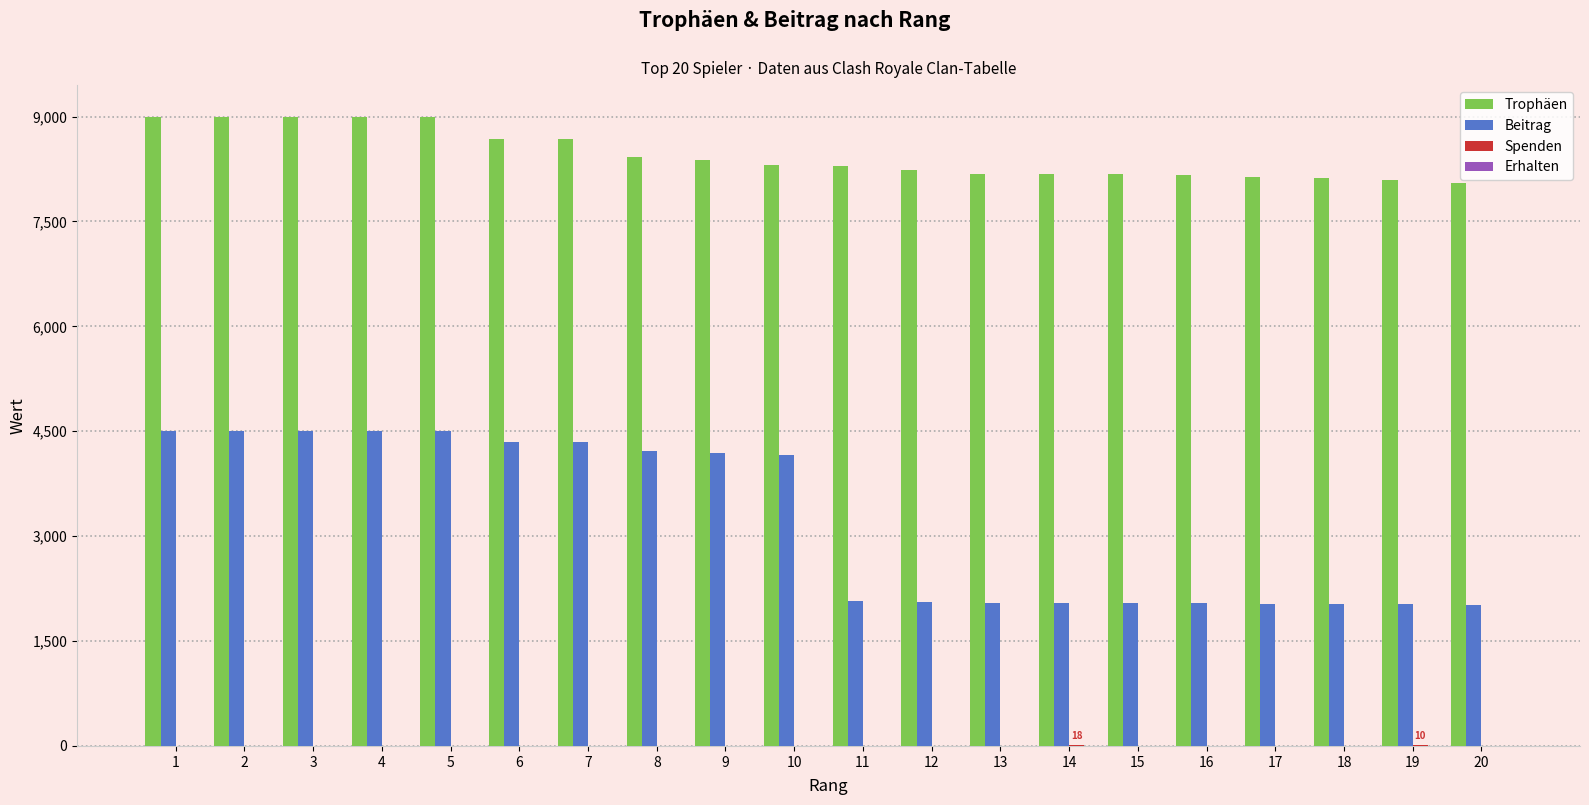

What is the total value across all series at 11?

10362